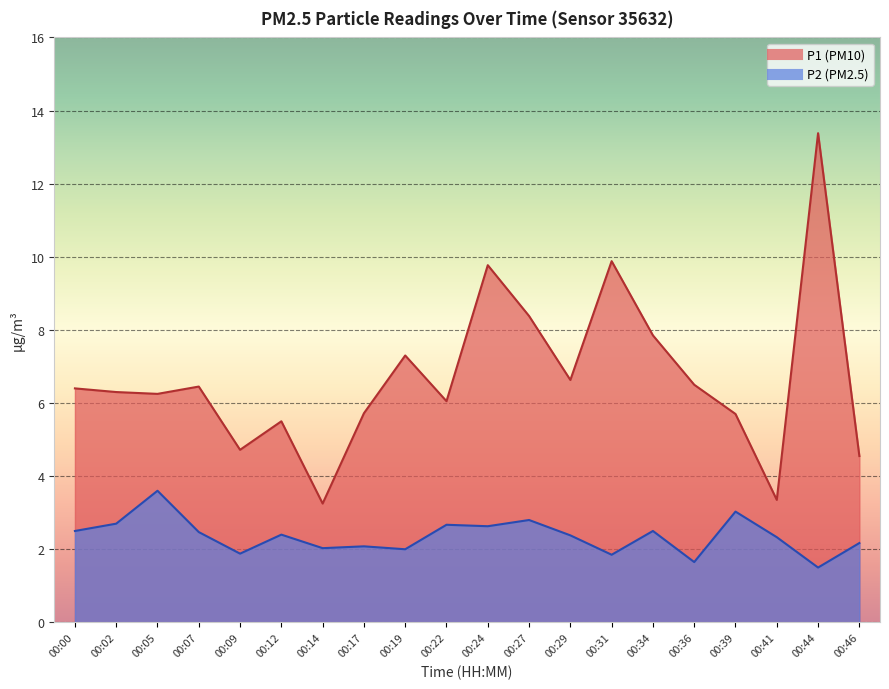

True or false: P2 and P1 cross at least once.

False